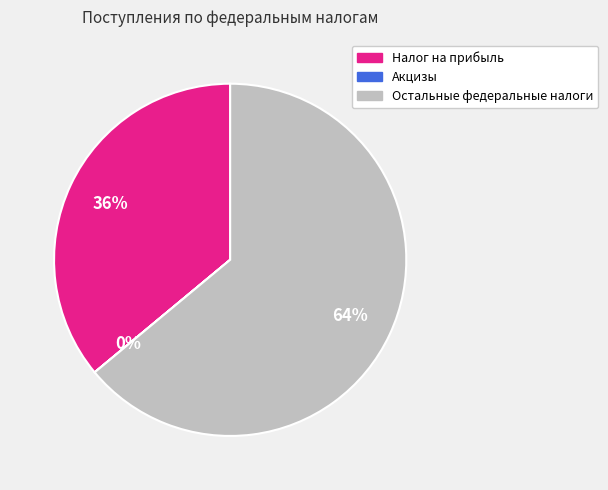

To the nearest percent, what portion does Остальные федеральные налоги represent?

64%